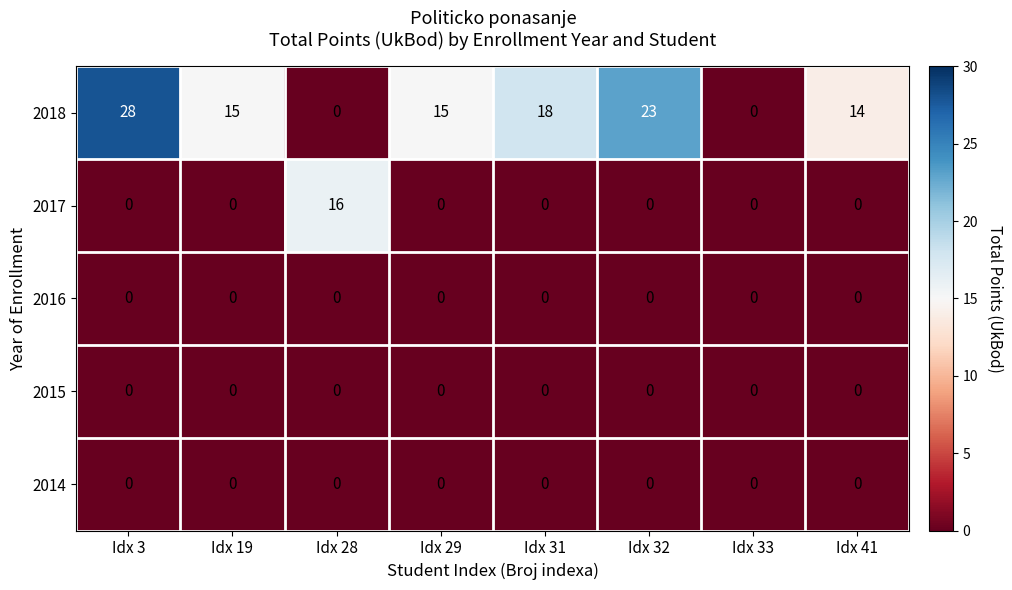

The value of 2018 at Idx 33 is -12. True or false?

False